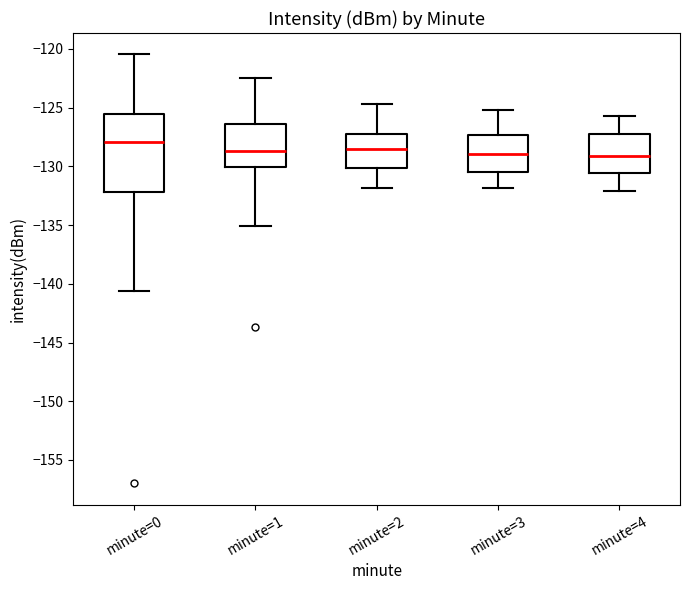

Which box's median line is the highest?

minute=0